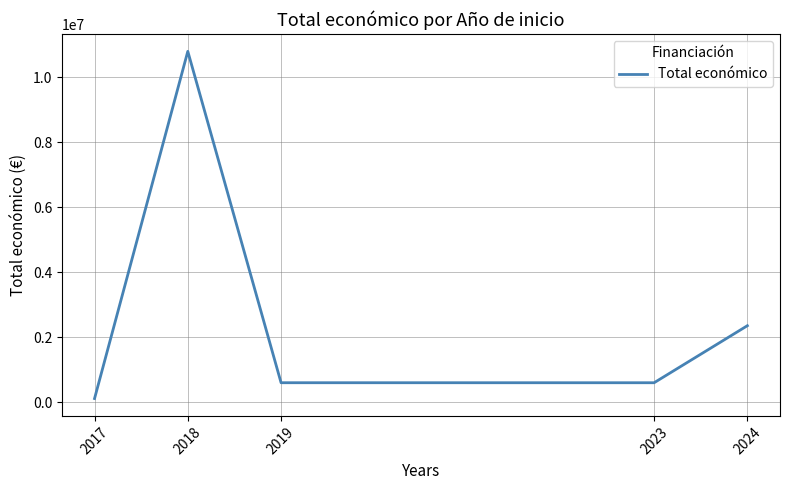

What is the average value?

2893676